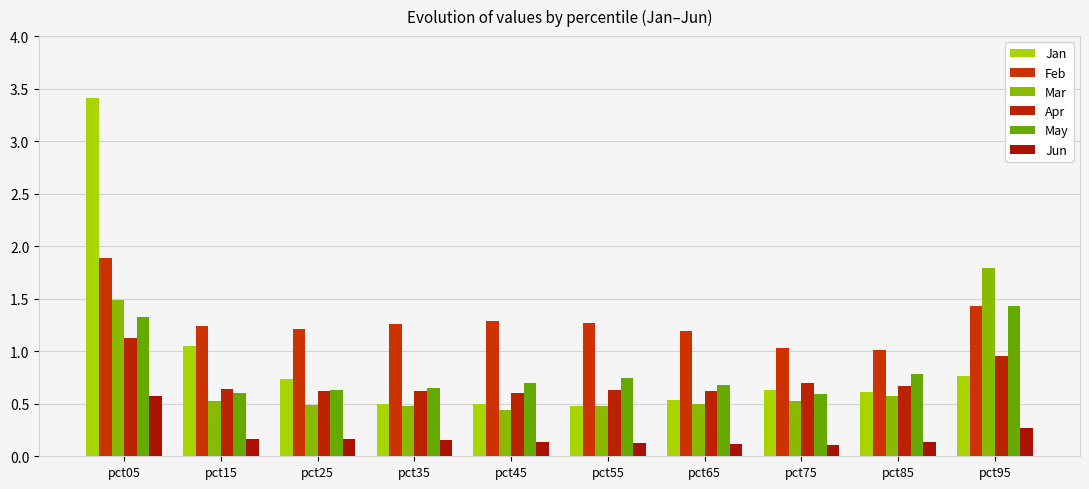

What is the difference between the maximum and minimum values in the Apr series?

0.5